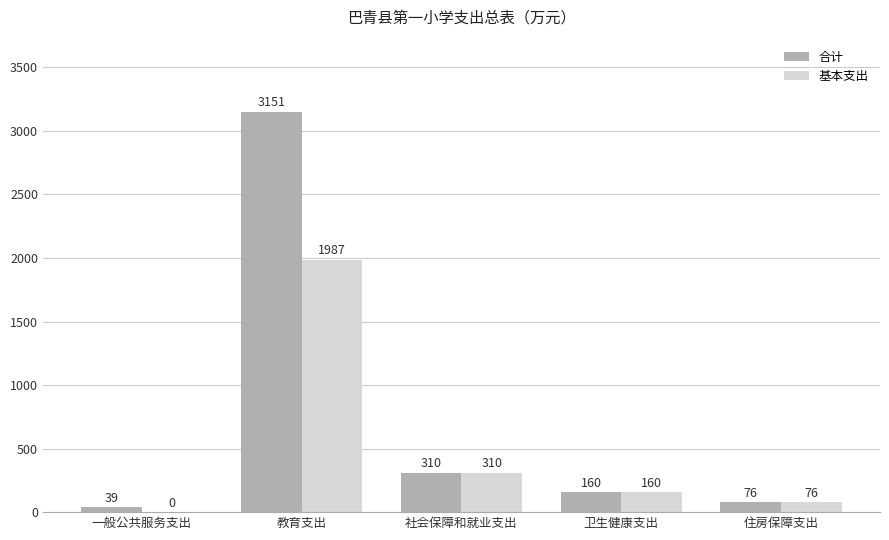

Which series has the largest range (max minus min)?

合计